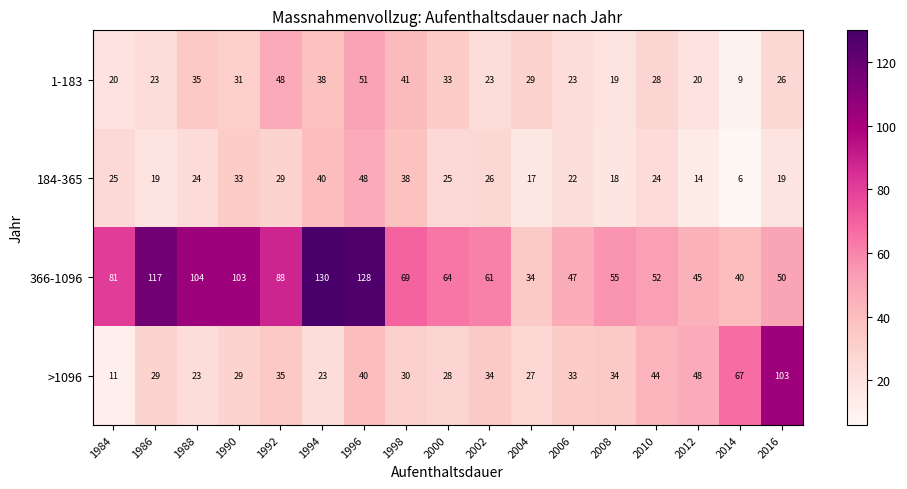

Count the number of categories in the chart.

17